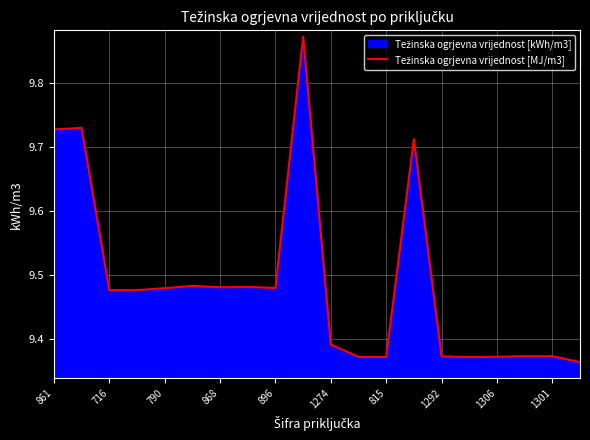

How many lines are shown in the chart?

1